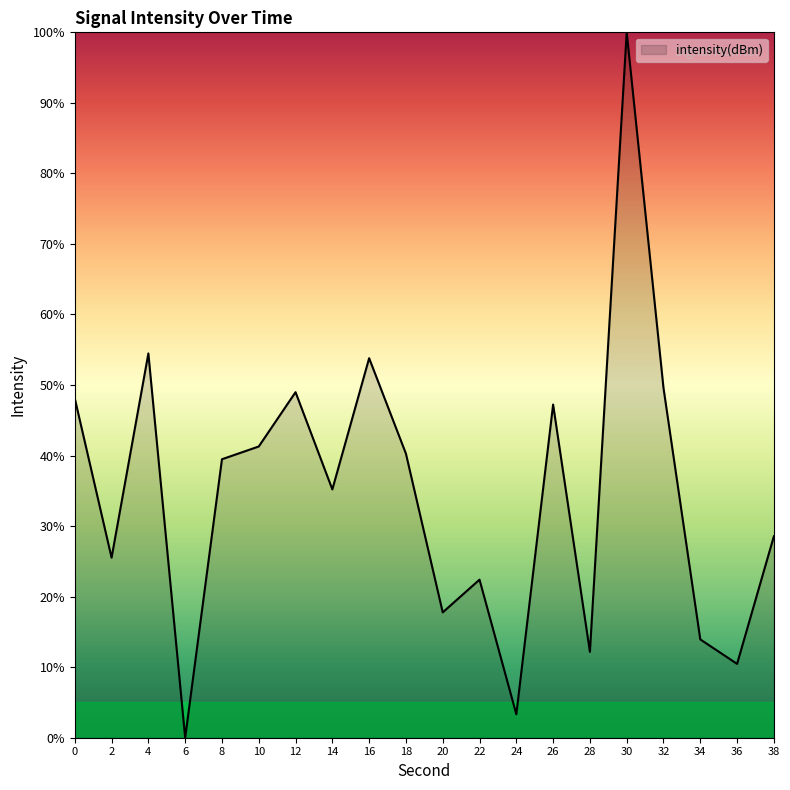

At which category does the chart reach its peak across all series?

30